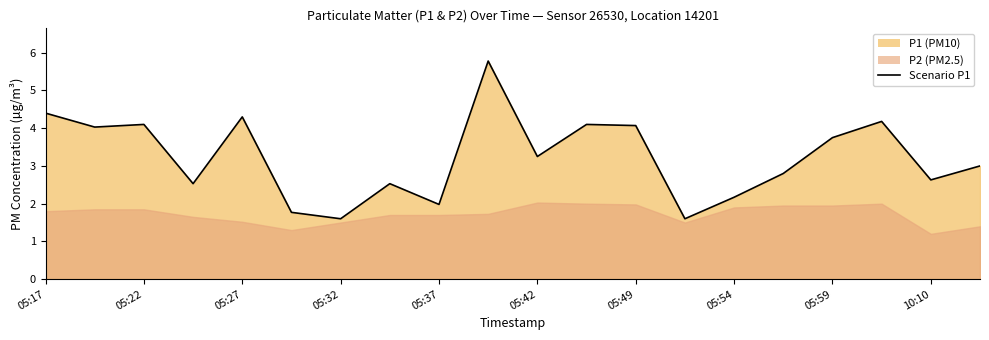

What is the greatest value displayed?

5.8